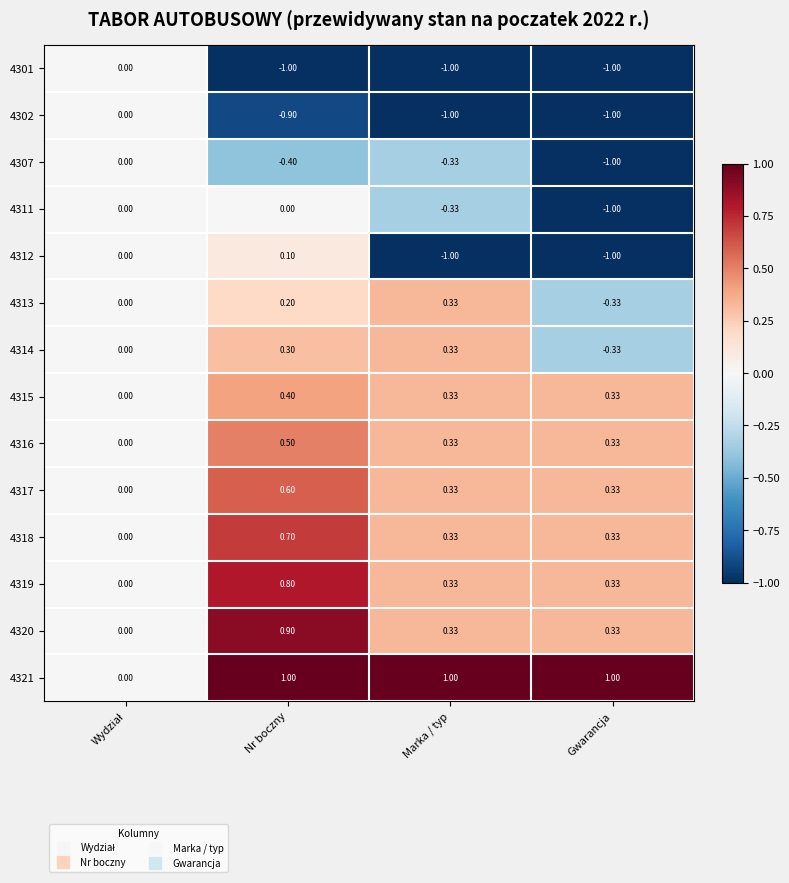

Is the value of 4321 at Gwarancja greater than the value of 4318 at Gwarancja?

Yes